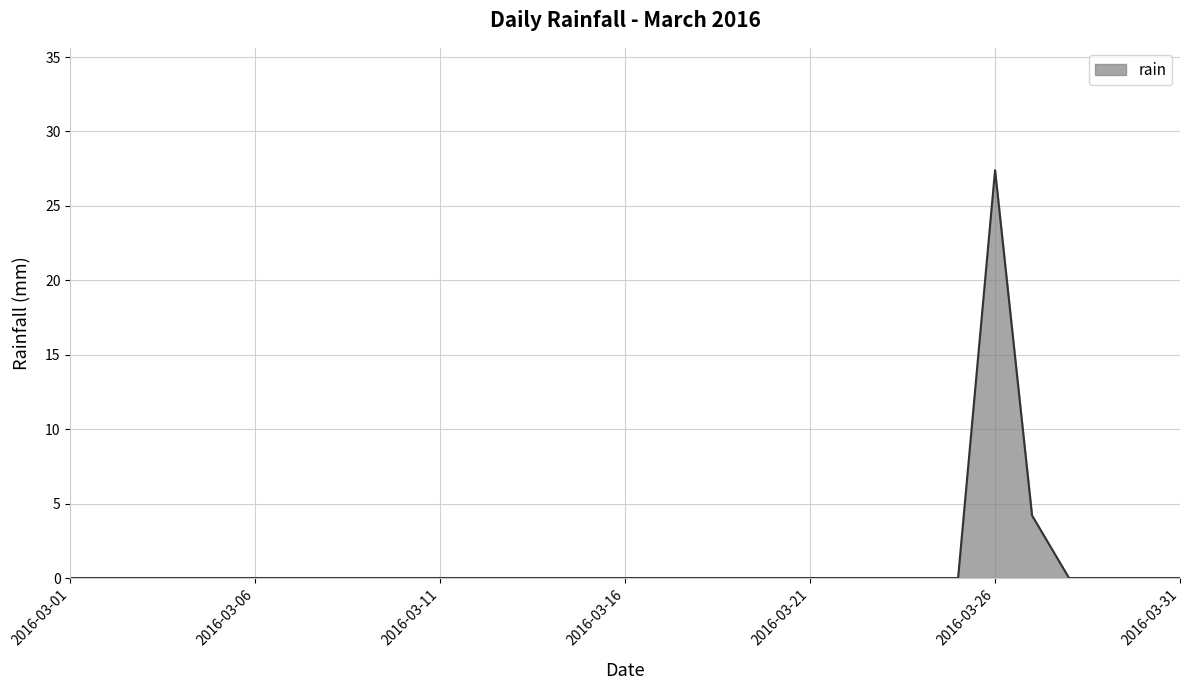

What is the maximum value shown in the chart?

27.4